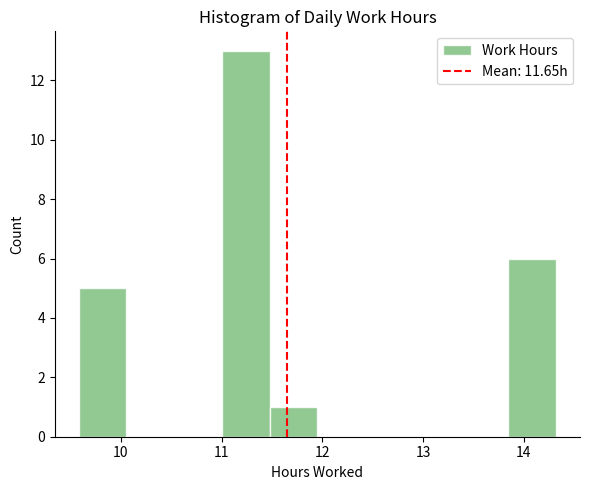

Reading left to right, transcribe this chart: for each bar, give the range it covers on the x-axis and its height. Neither the bar edges nor the heights are printed on the chart, so give them approximately, as read against the axes.

9.6 to 10.1: 5
10.1 to 10.5: 0
10.5 to 11.0: 0
11.0 to 11.5: 13
11.5 to 12.0: 1
12.0 to 12.4: 0
12.4 to 12.9: 0
12.9 to 13.4: 0
13.4 to 13.8: 0
13.8 to 14.3: 6